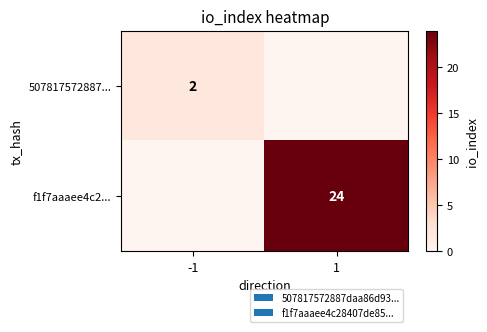

What is the spread (max minus min) of values at 1?

24